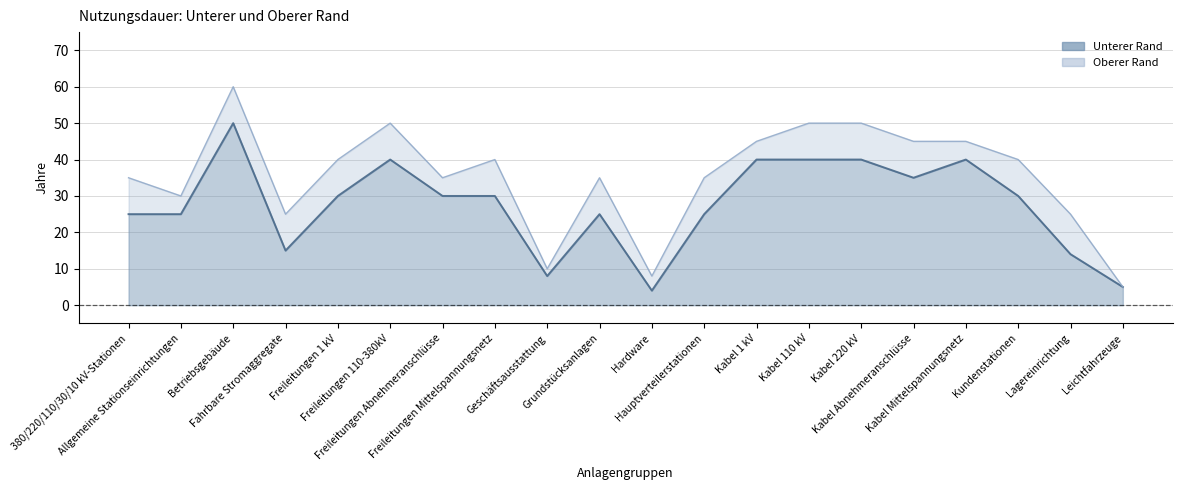

What value does the Oberer Rand series have at Betriebsgebäude, to the nearest 10?

60